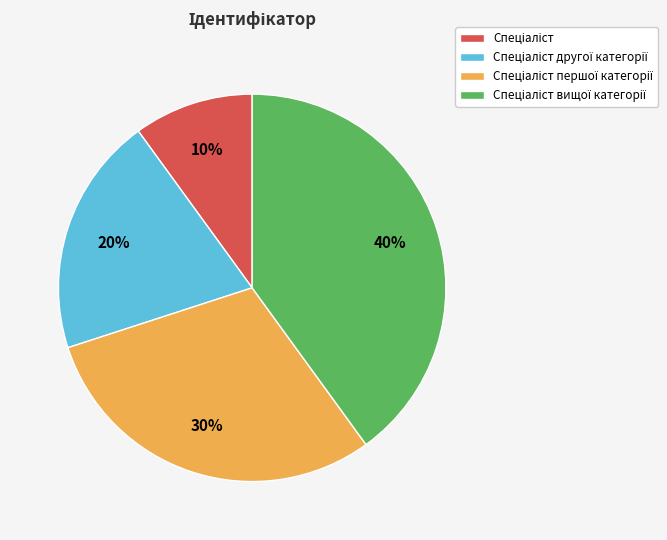

To the nearest percent, what is the average slice percentage?

25%